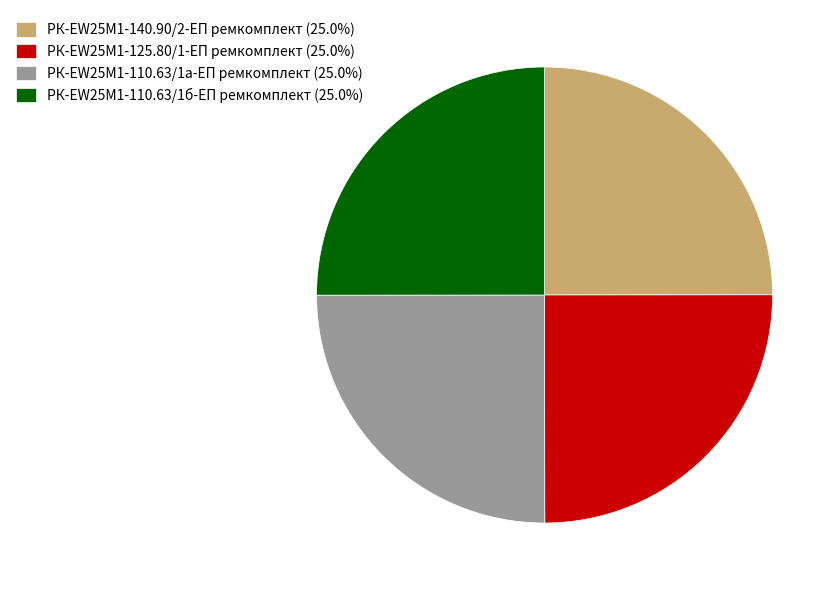

How many slices are in this pie chart?

4